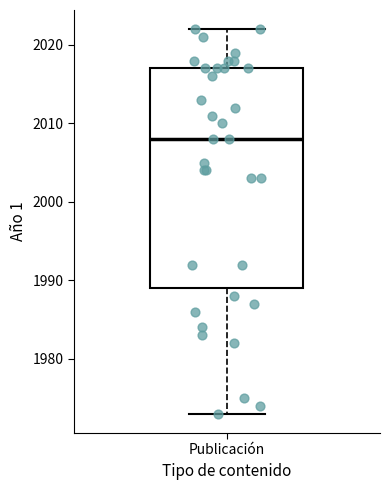

Where is the lower edge of the box for Publicación on the y-axis? The values are not printed on the chart, so give them approximately, as read against the axis.

1989